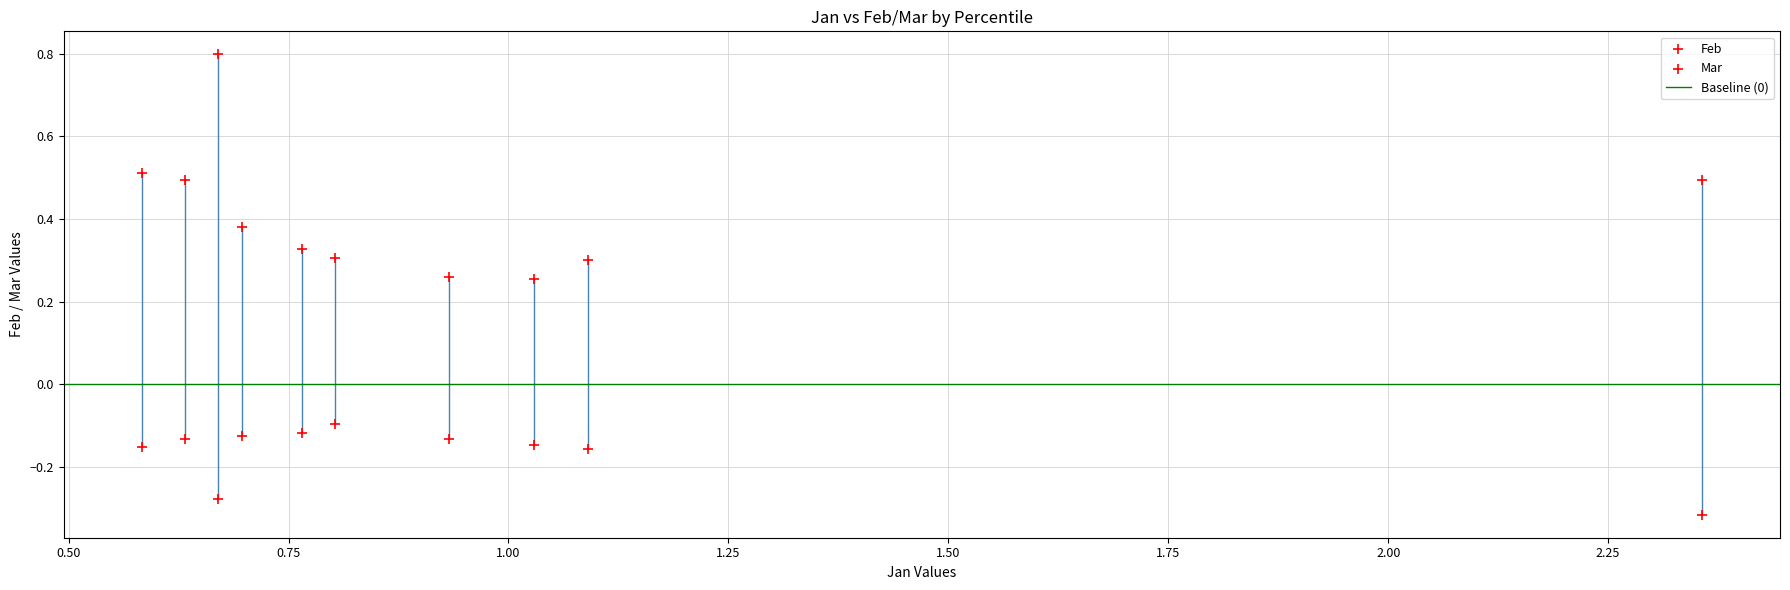

How many points are shown in the scatter plot?

20